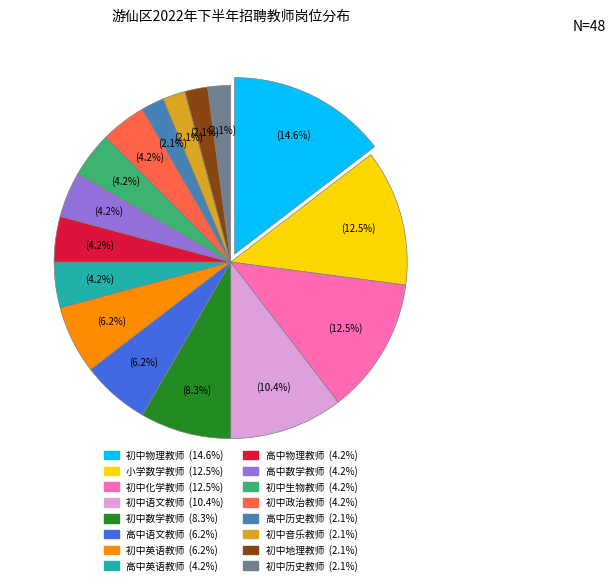

Is there any slice that represents more than half of the pie?

No